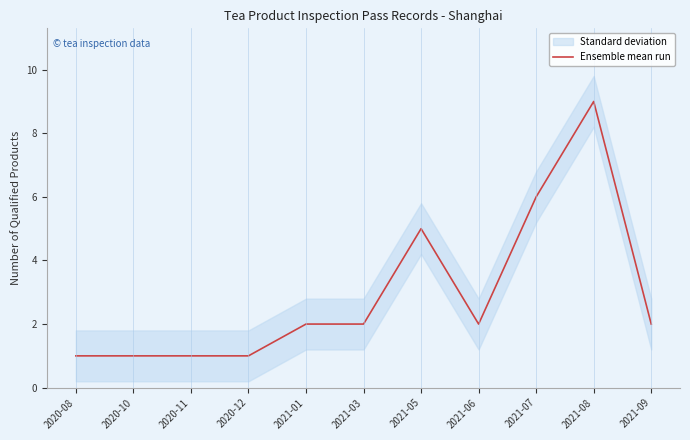

Reading left to right, extract all data points from this chart.

2020-08=1	2020-10=1	2020-11=1	2020-12=1	2021-01=2	2021-03=2	2021-05=5	2021-06=2	2021-07=6	2021-08=9	2021-09=2